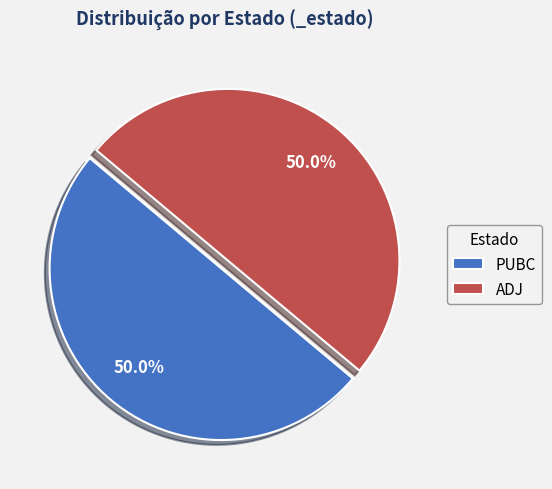

Combined, what portion of the pie is ADJ and PUBC?

100.0%